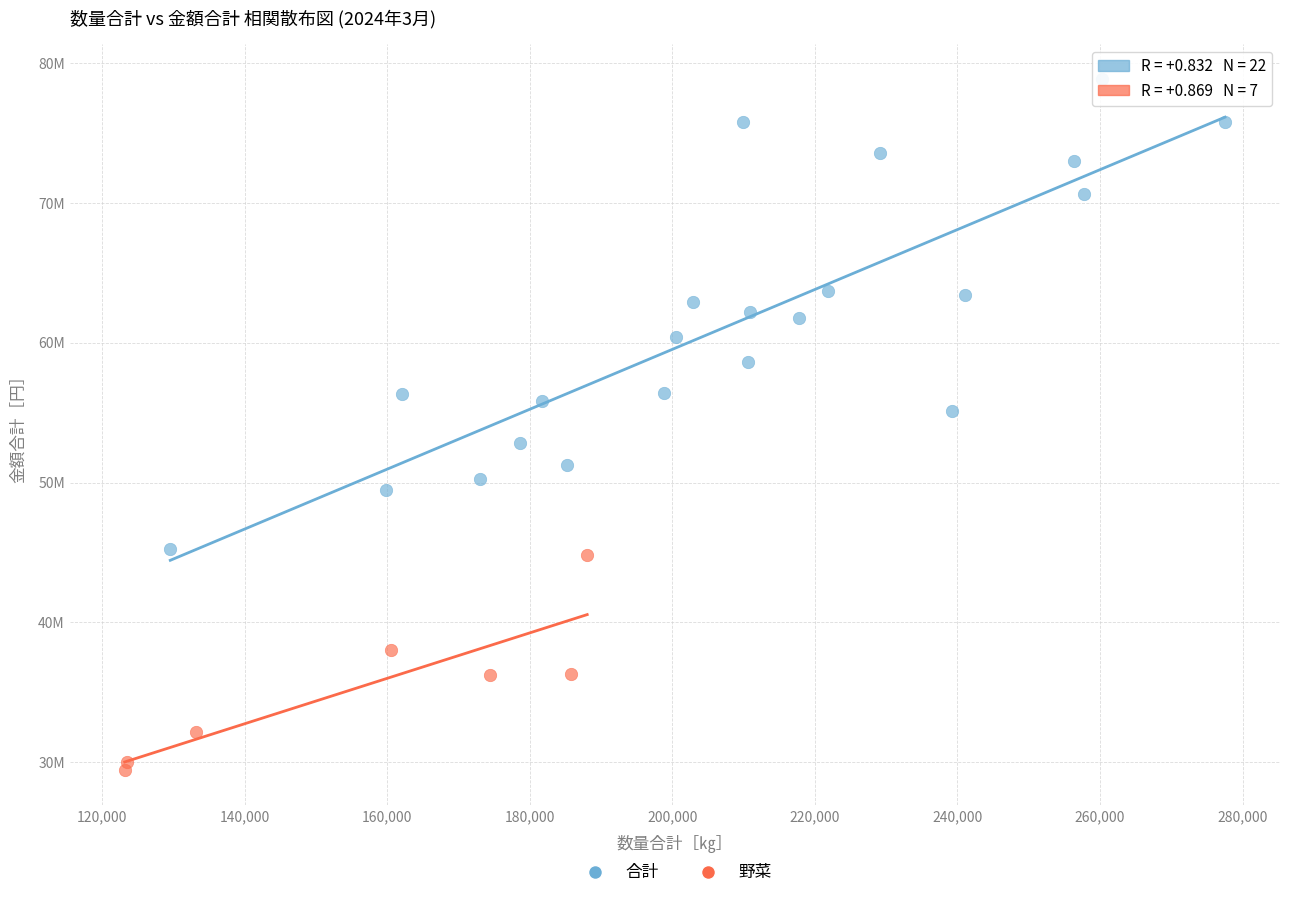

What are all the series names shown in the legend?

合計, 野菜